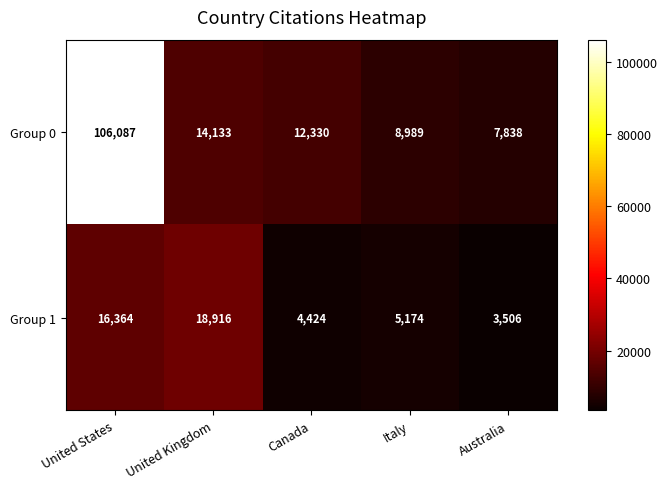

At how many categories does at least one series exceed 15434?

2